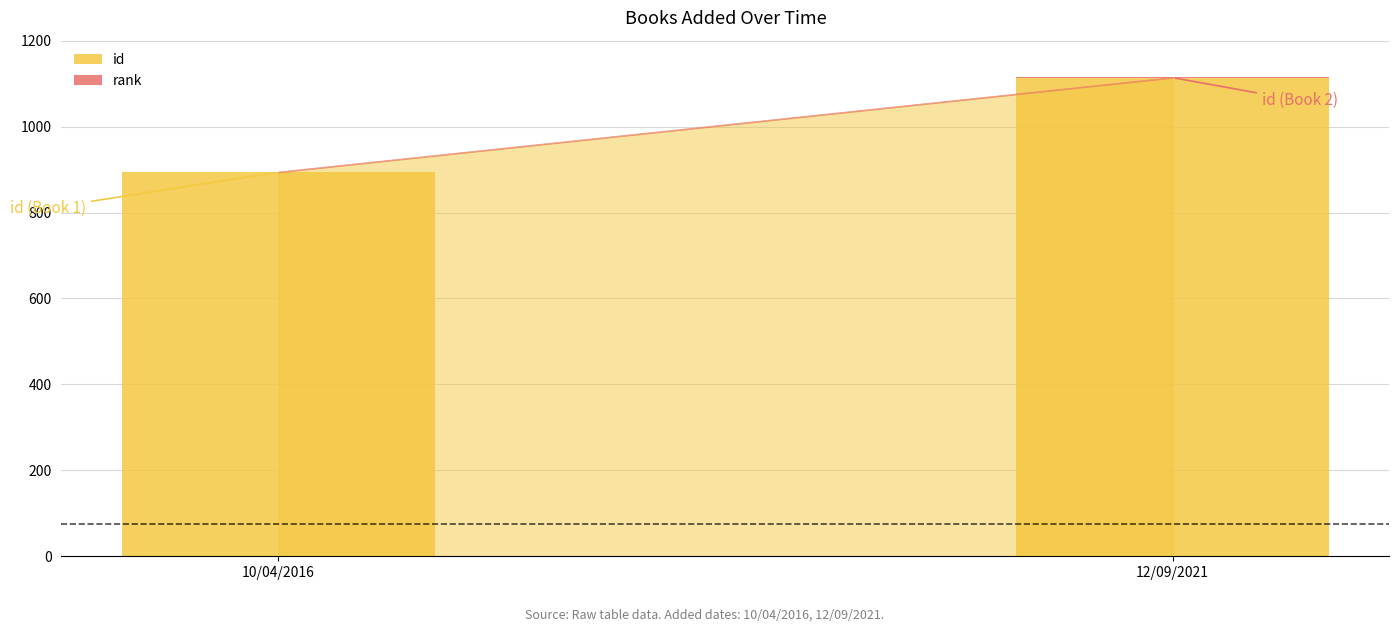

At which category is the sum across all series the highest?

12/09/2021